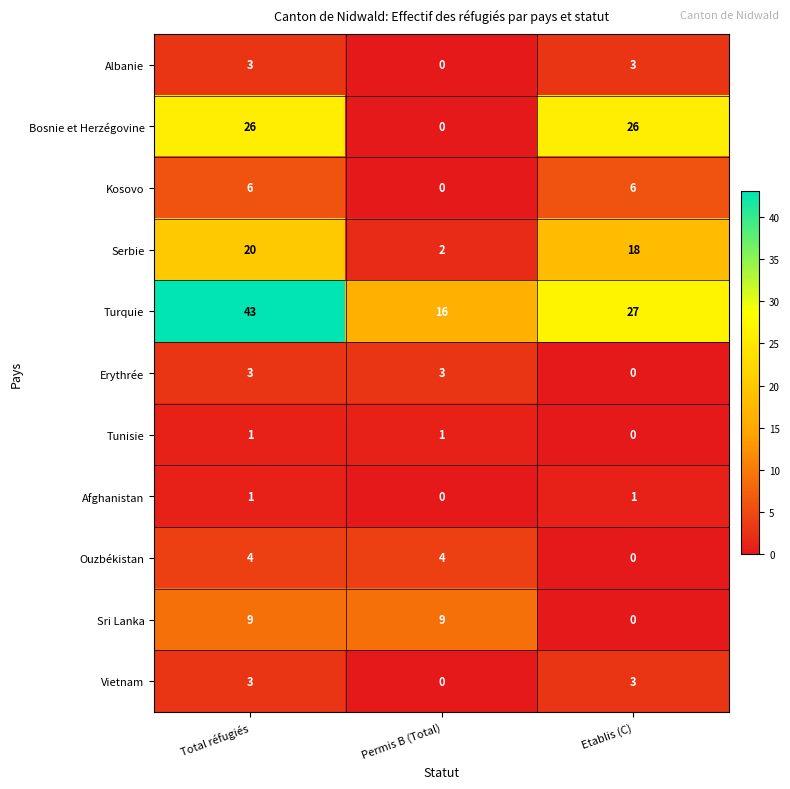

What is the total value across all series at Permis B (Total)?

35